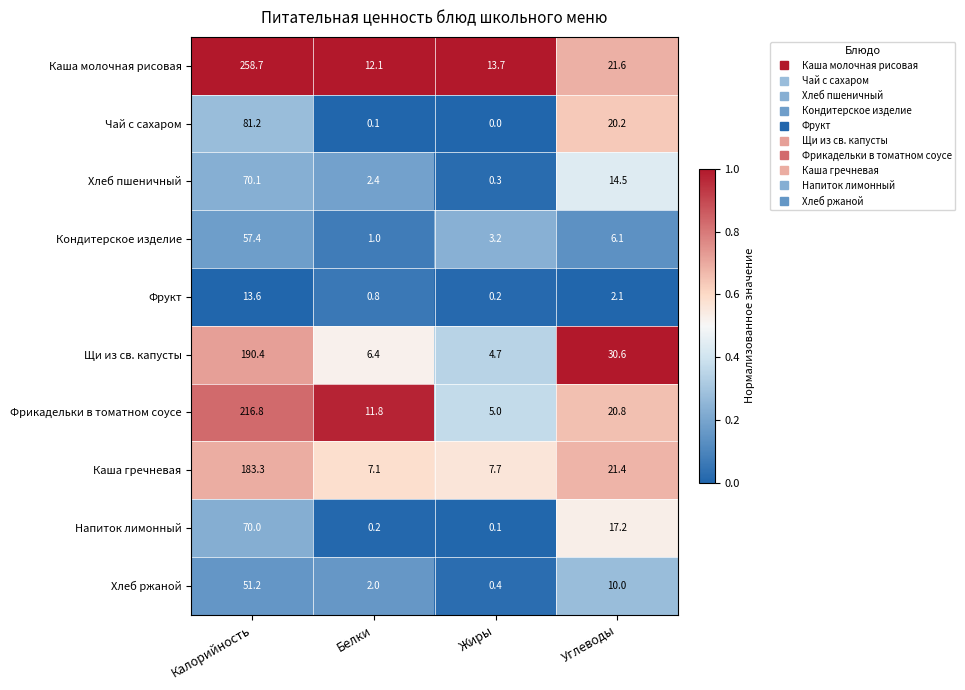

Which series has the widest spread of values?

Каша молочная рисовая